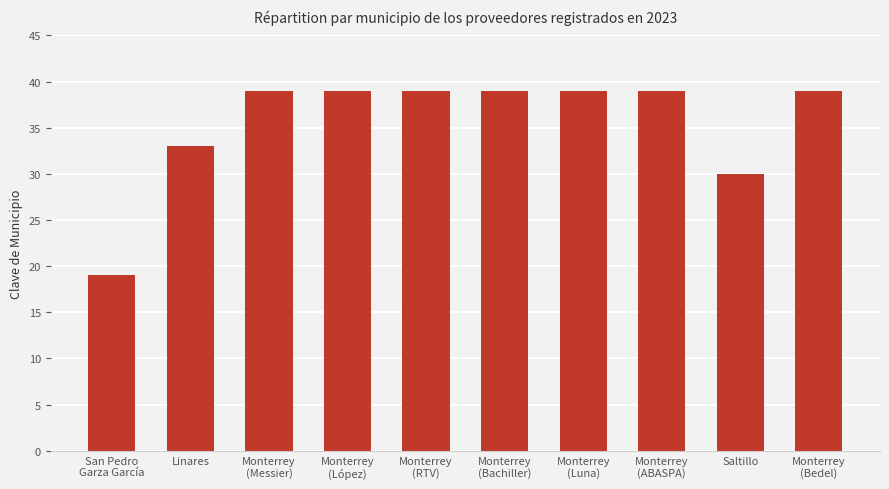

How many categories are shown in the chart?

10